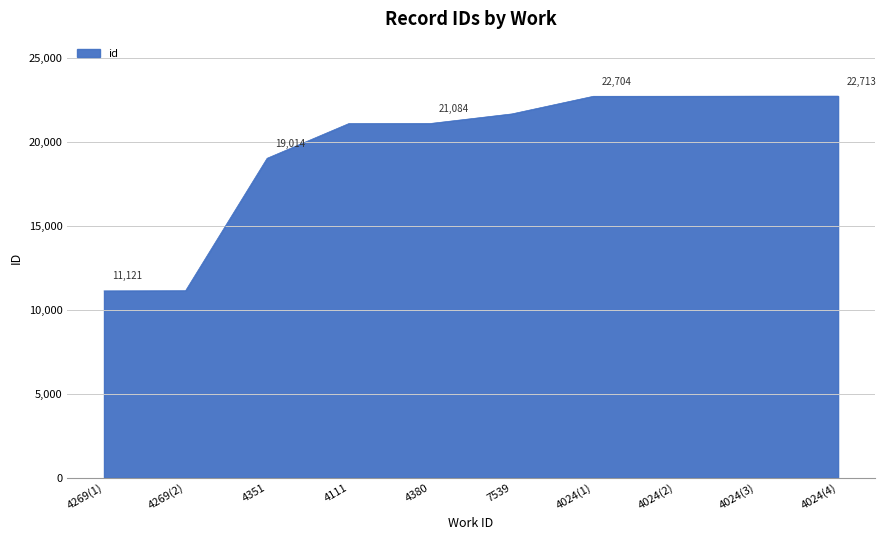

Which has a higher value, 4269(1) or 4024(2)?

4024(2)